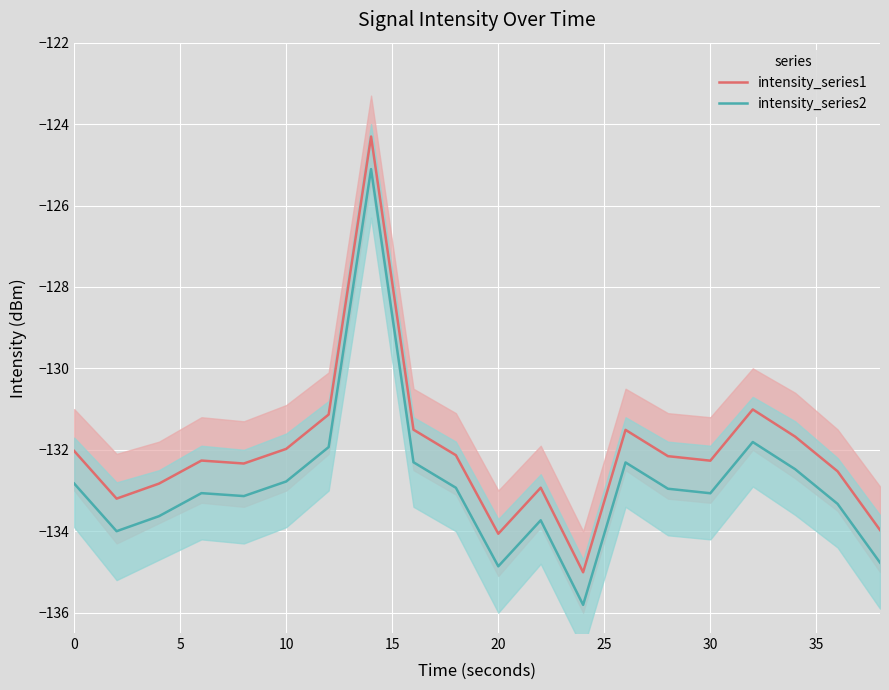

The value of intensity_series1 at 10 is -132.0. True or false?

True